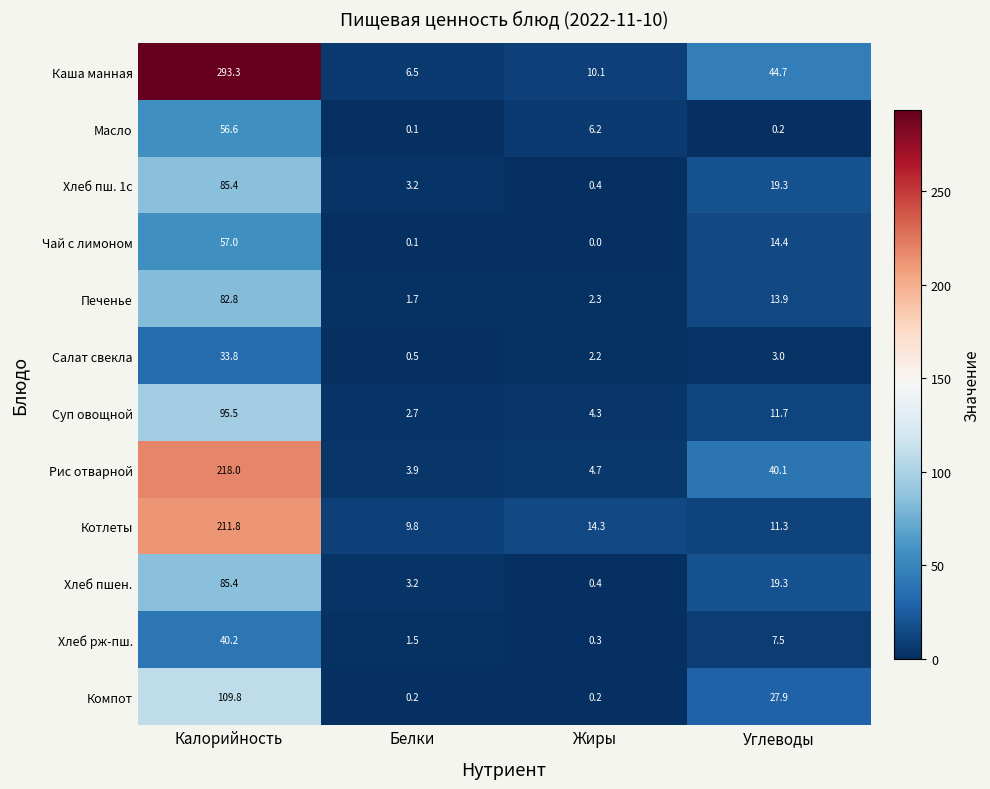

How many distinct data groups are displayed?

12